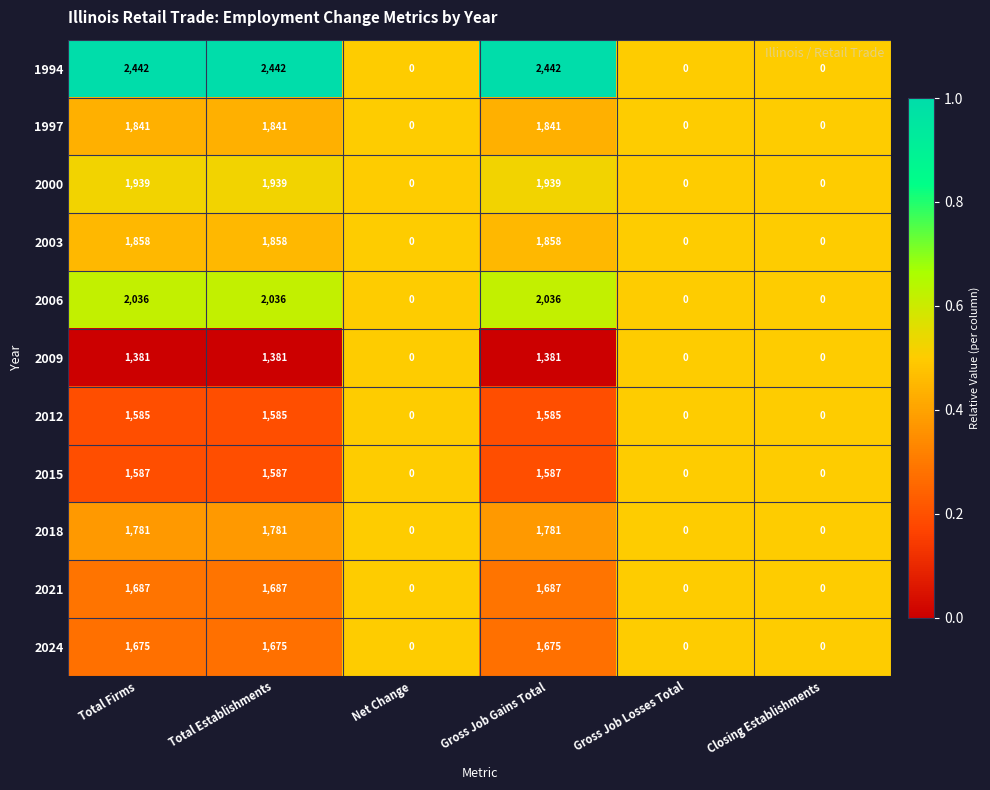

Which series changed the most between Gross Job Gains Total and Gross Job Losses Total?

1994